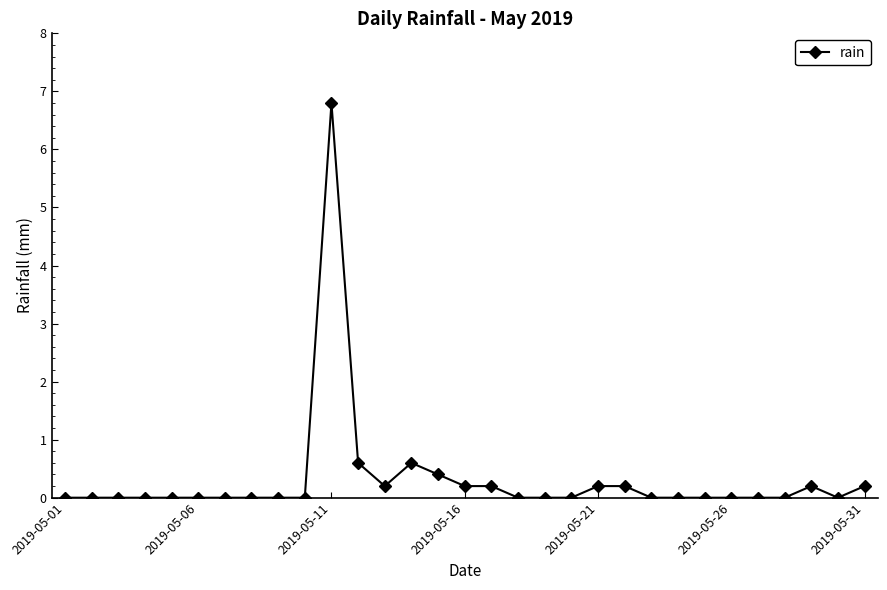

True or false: the data has more than 0 interior local peaks.

True